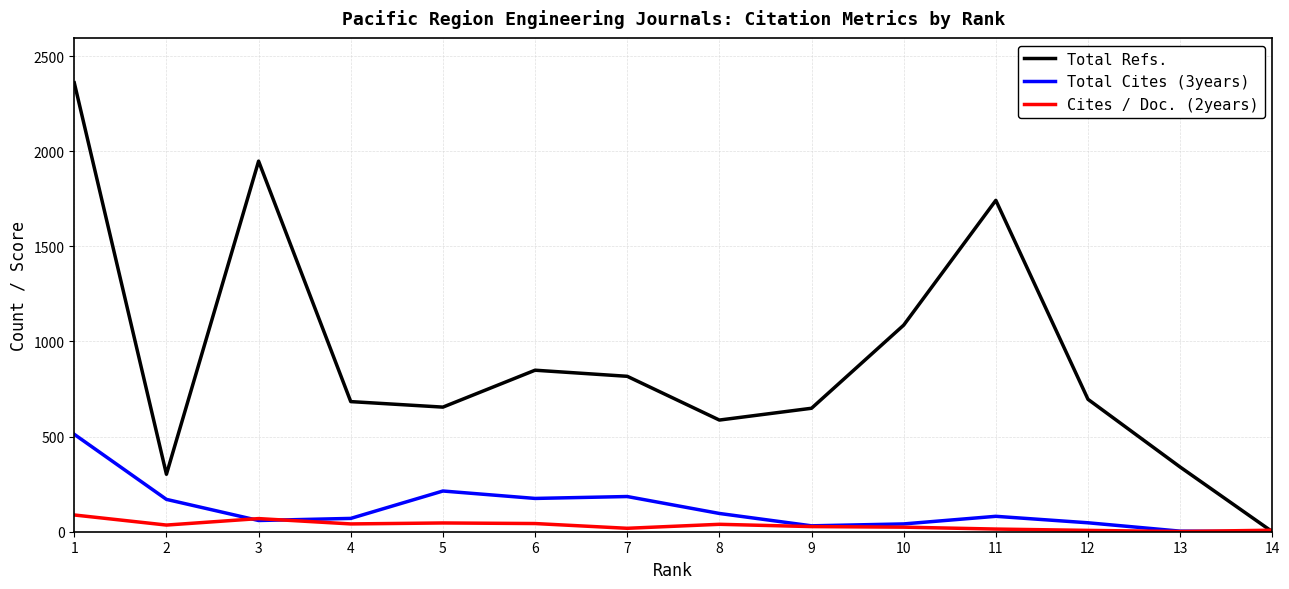

Which series changed the most between 6 and 14?

Total Refs.